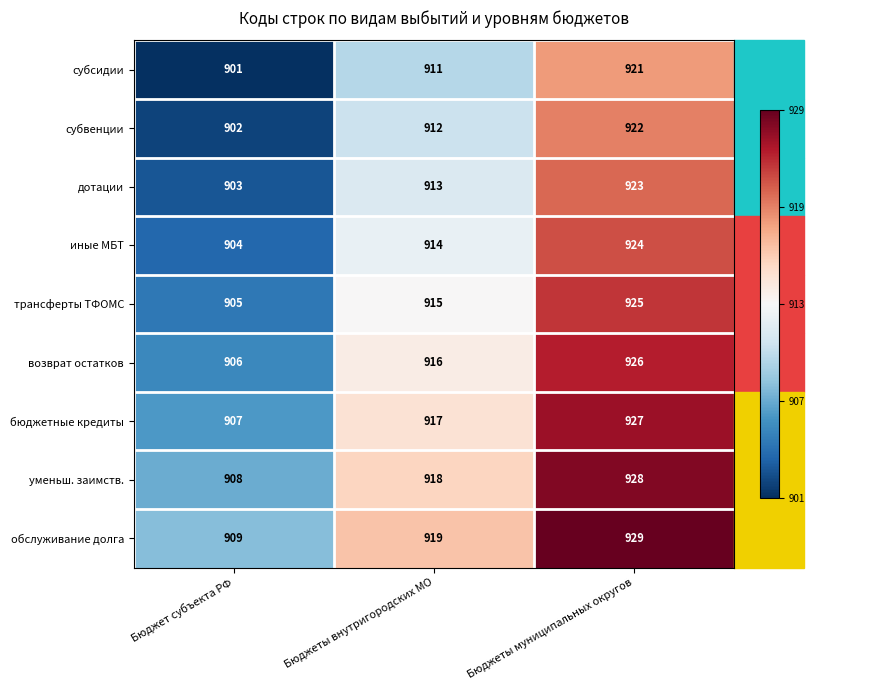

What is the total value across all series at Бюджеты внутригородских МО?

8235